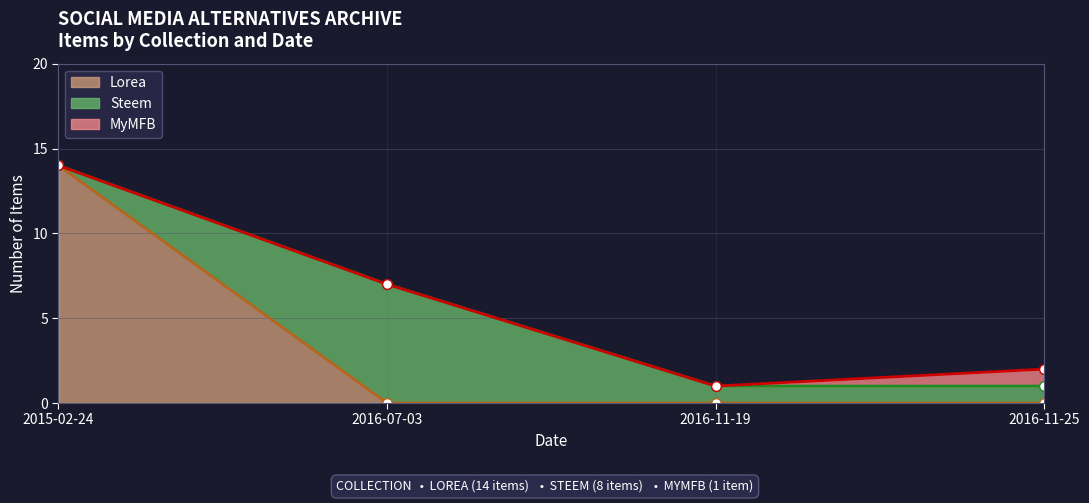

What are all the series names shown in the legend?

Lorea, Steem, MyMFB